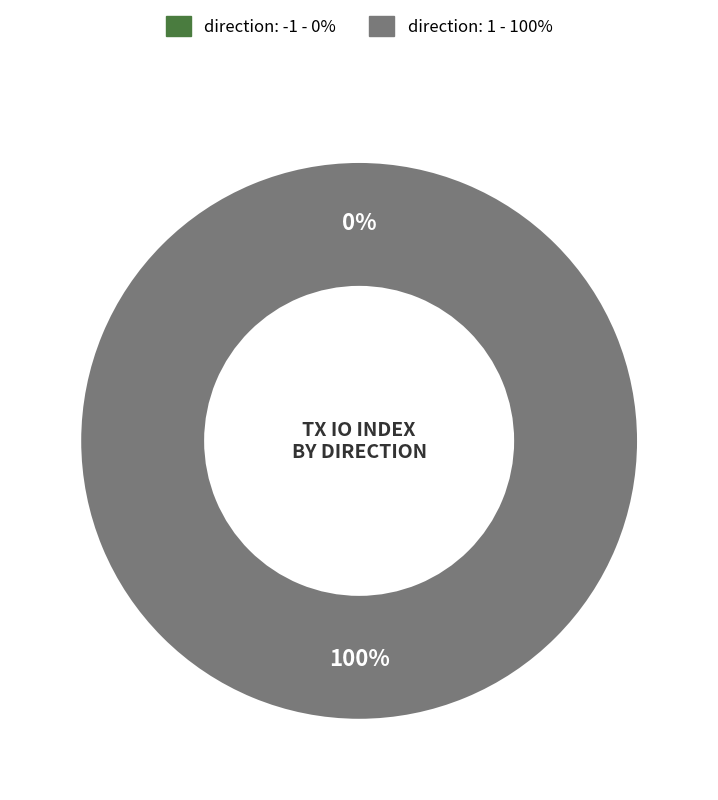

The direction: -1 slice represents 0% of the pie. True or false?

True